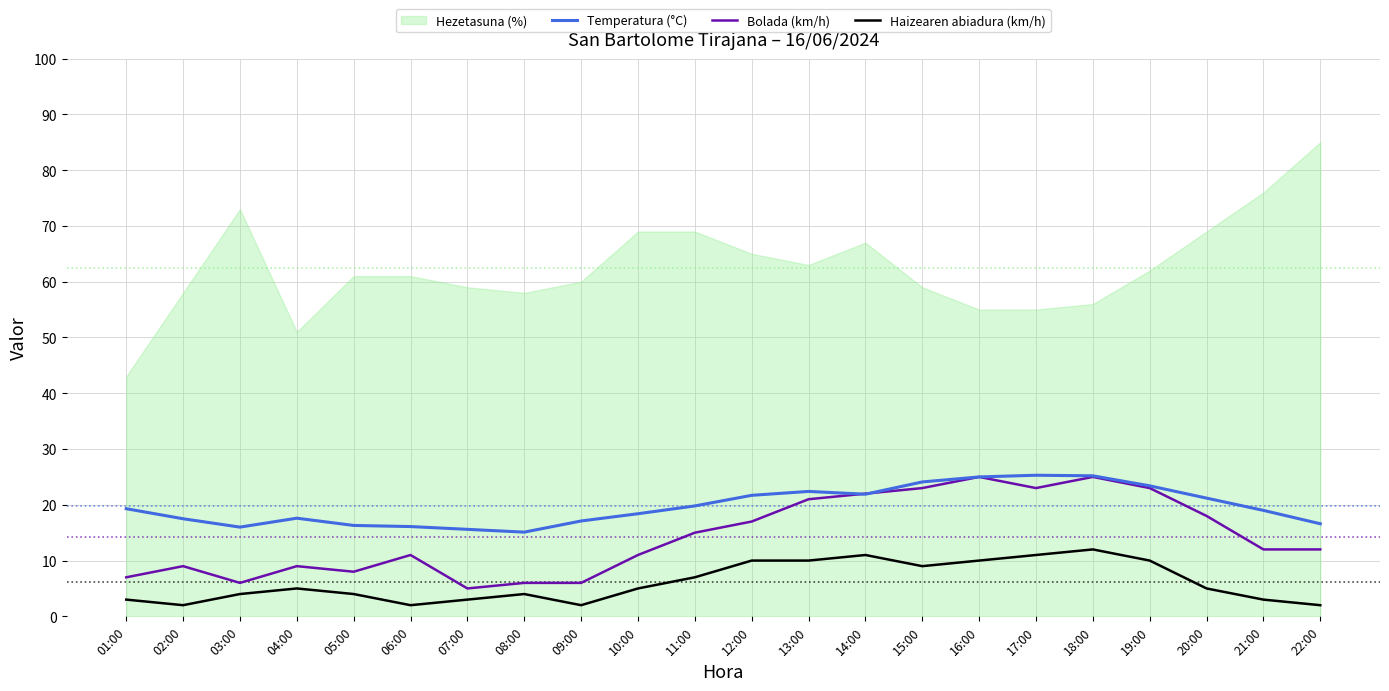

What is the label of the 7th point from the right?

16:00